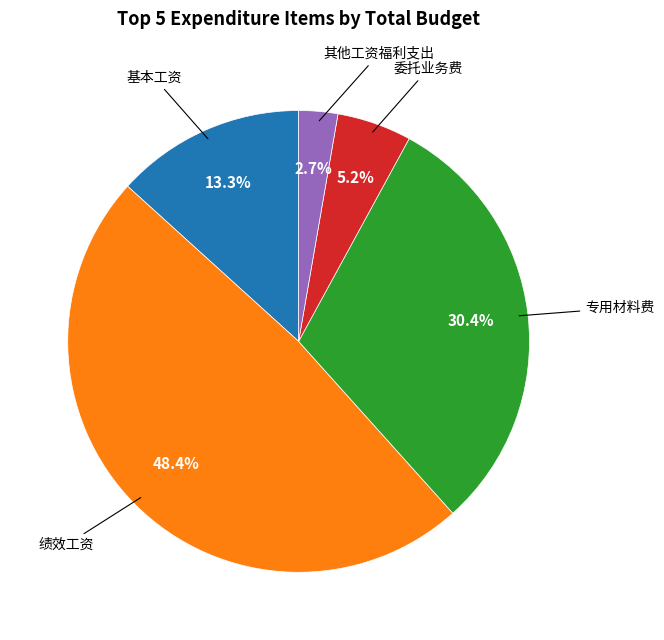

Which slice is the largest?

绩效工资